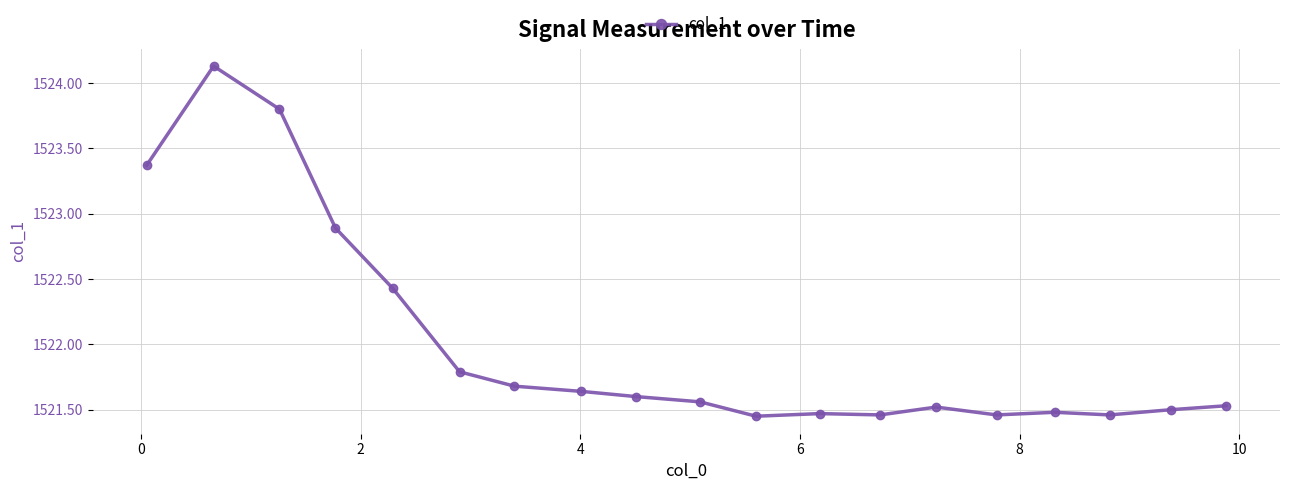

What is the average value?

1522.0